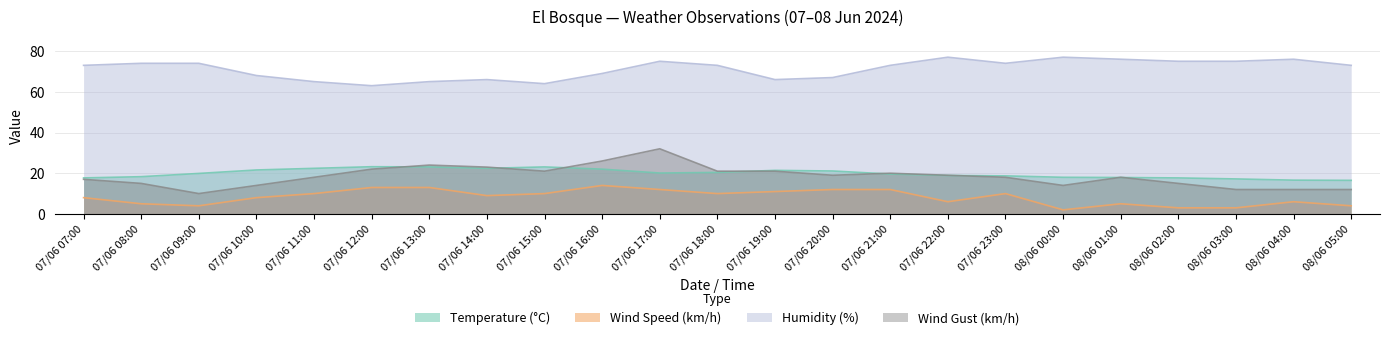

What is the highest value of the Temperature (°C) series?

23.2